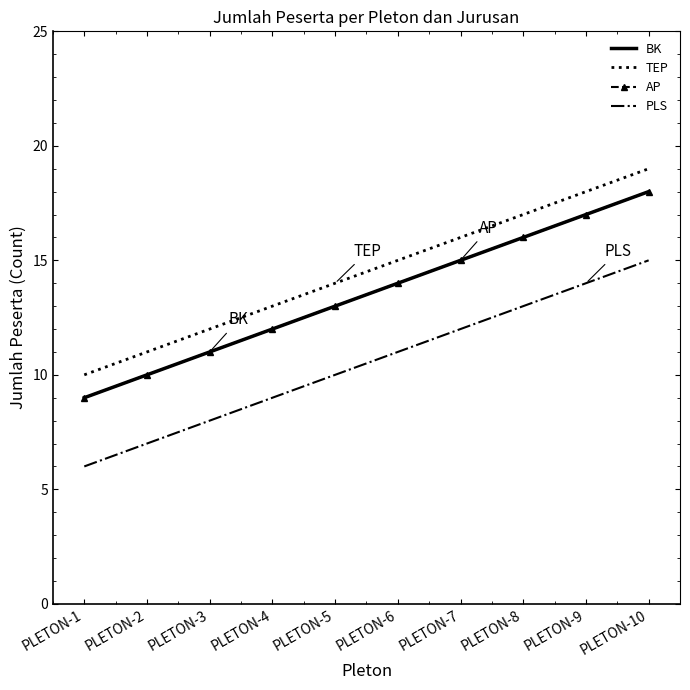

What is the sum of the PLS values at PLETON-8 and PLETON-7?

25